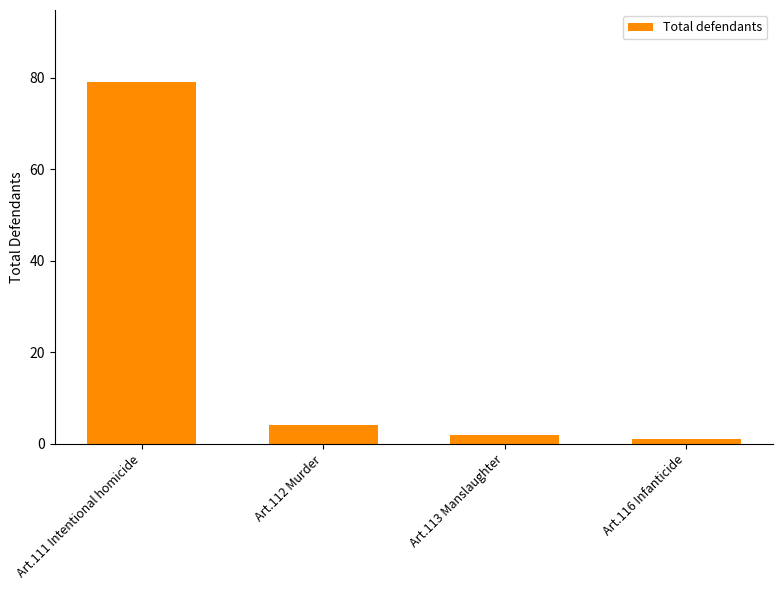

Does the chart contain stacked bars?

No